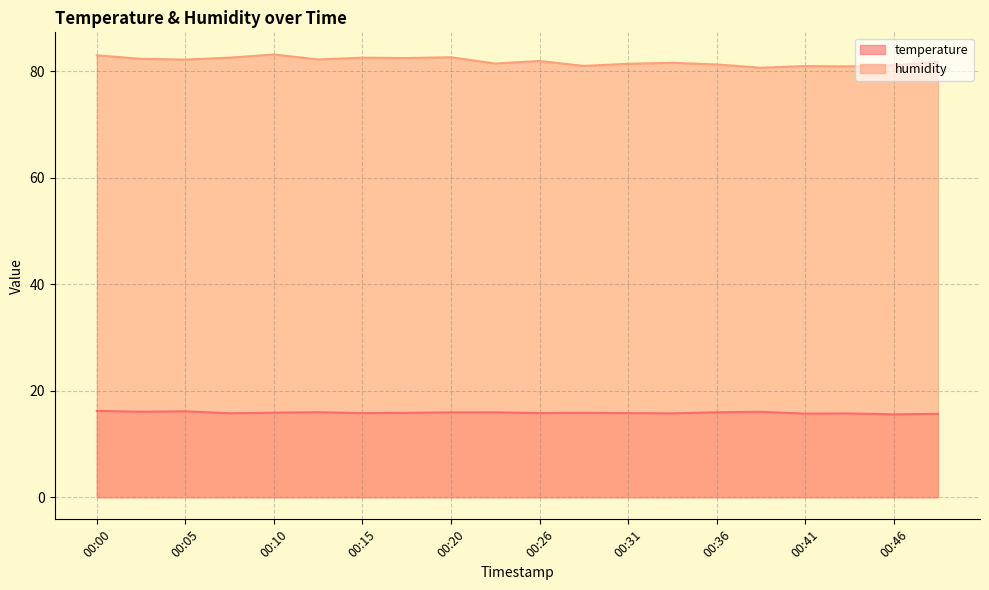

What are all the series names shown in the legend?

temperature, humidity